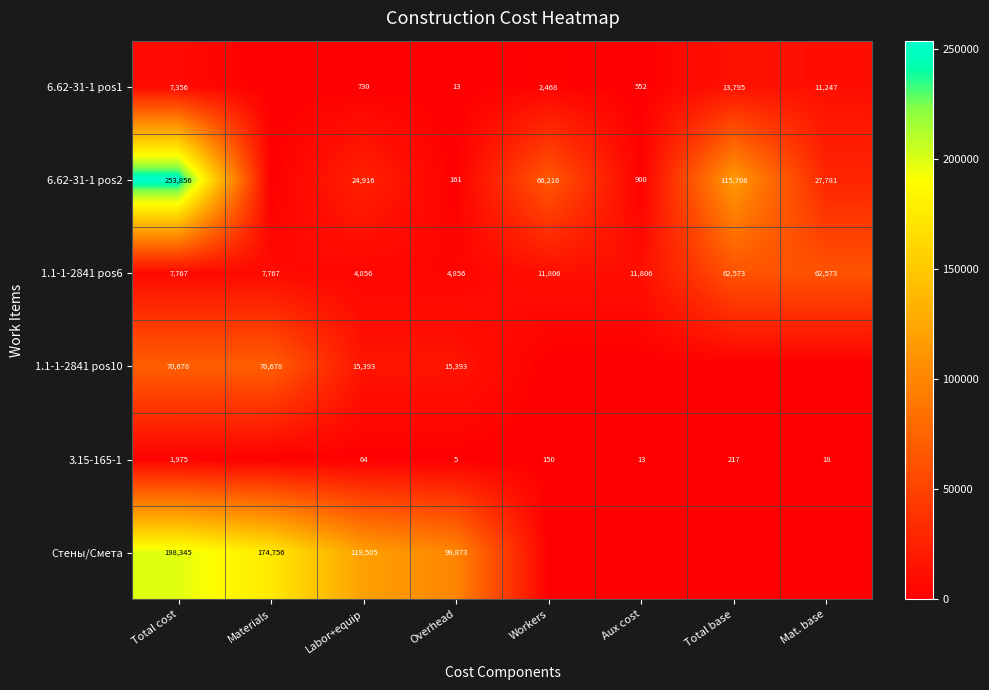

What is the difference between the maximum and second lowest values in the 1.1-1-2841 pos6 series?

57717